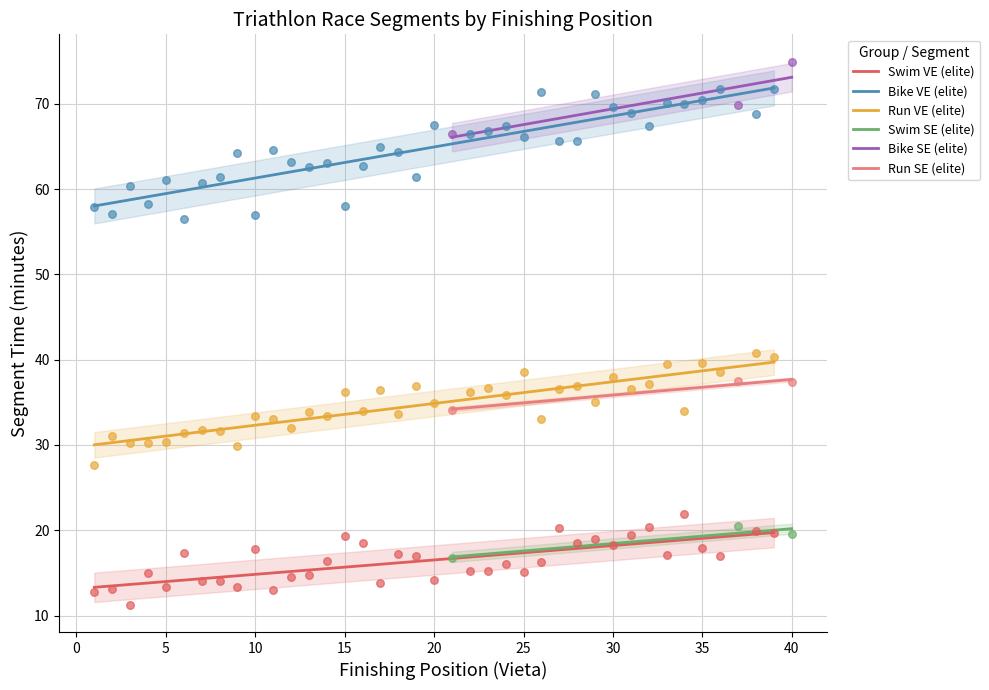

True or false: Run VE (elite) and Bike VE (elite) intersect in this chart.

False